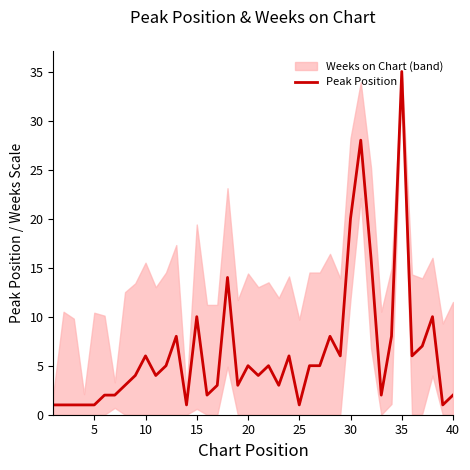

What is the ratio of the value at 9 to the value at 12?

0.8